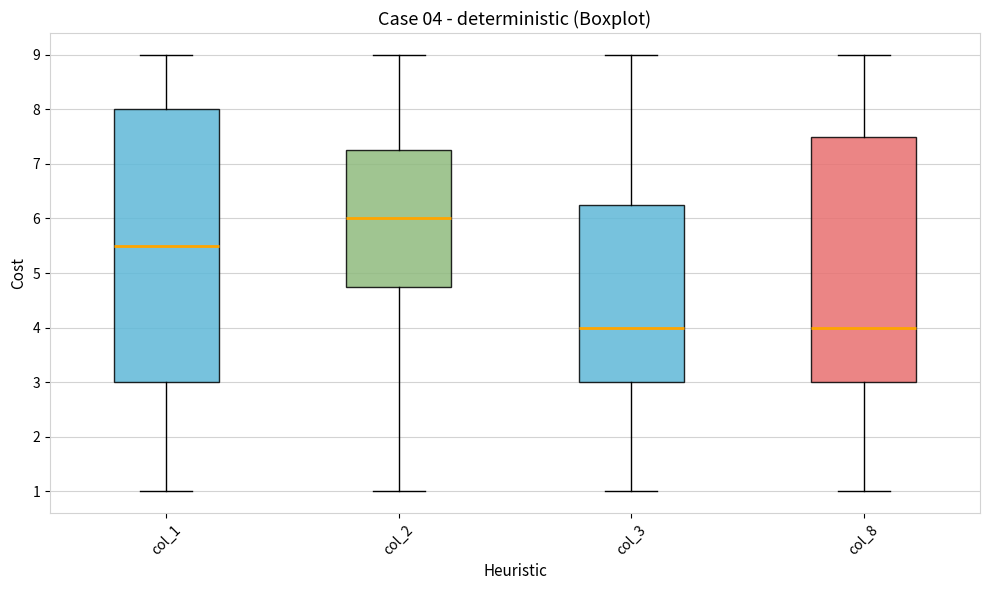

Which box is the tallest, from its lower edge to its upper edge?

col_1